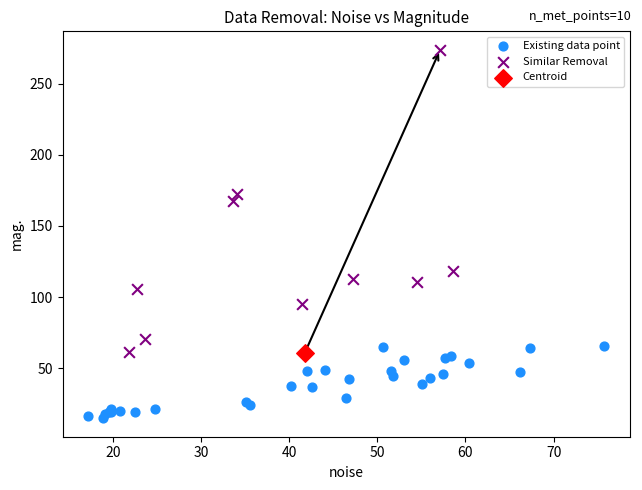

What are all the series names shown in the legend?

Existing data point, Similar Removal, Centroid